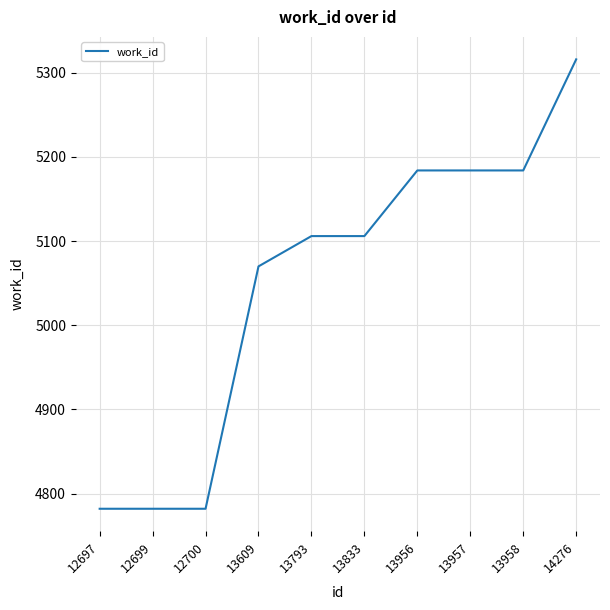

Read the value at 13833.

5106